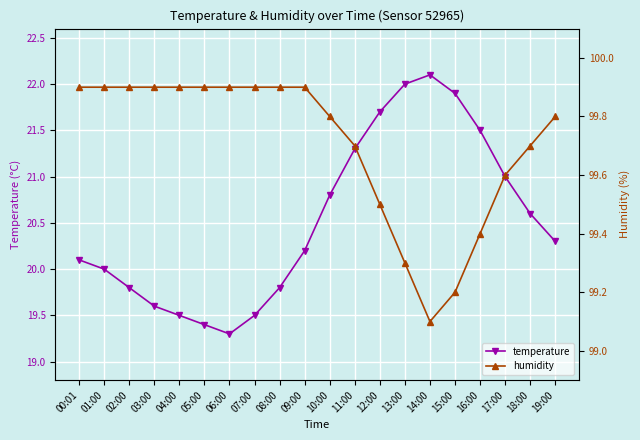

True or false: temperature and humidity intersect in this chart.

False